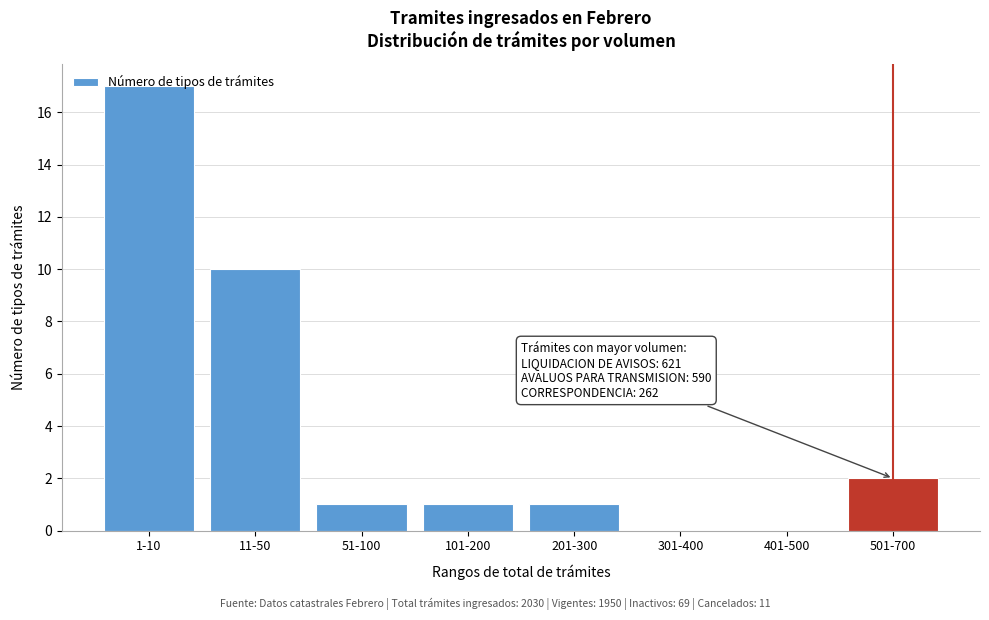

What is the change in value from 11-50 to 201-300?

-9